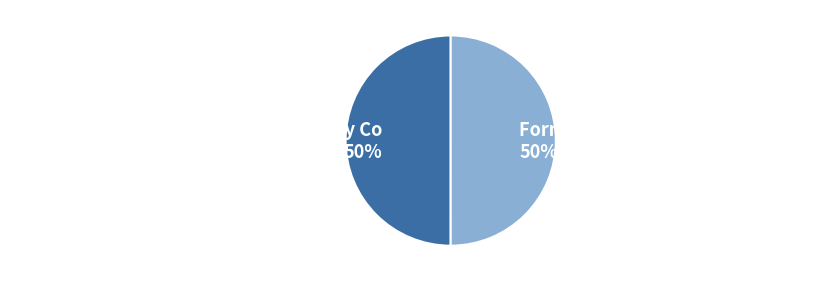

To the nearest percent, what percentage of the pie is Tallangatta Butter Factory & Creamery Co?

50%